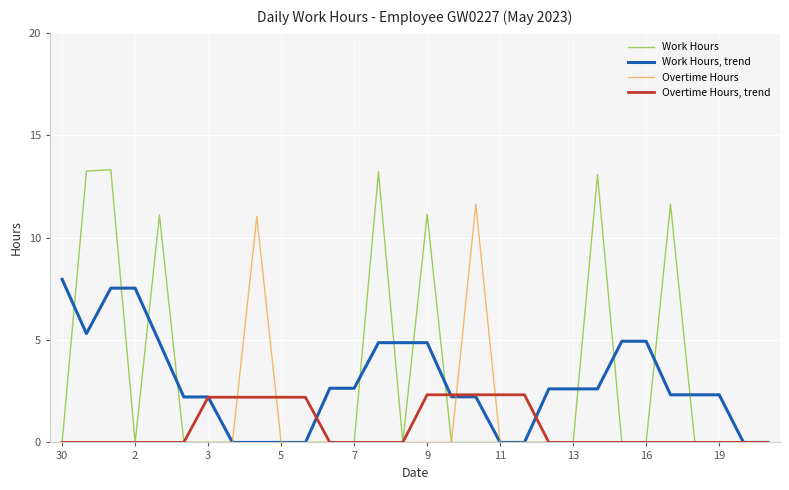

What is the difference between the maximum and minimum values in the Overtime Hours, trend series?

2.3